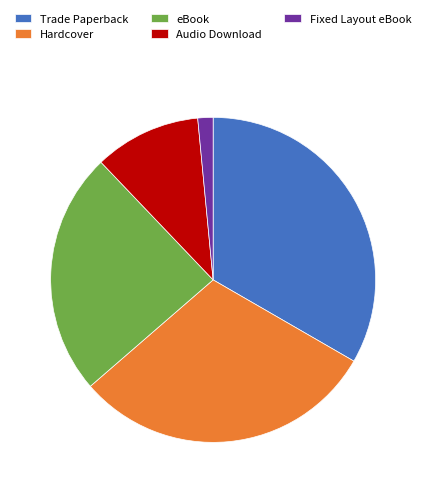

Rank the categories by value from highest to lowest.

Trade Paperback, Hardcover, eBook, Audio Download, Fixed Layout eBook